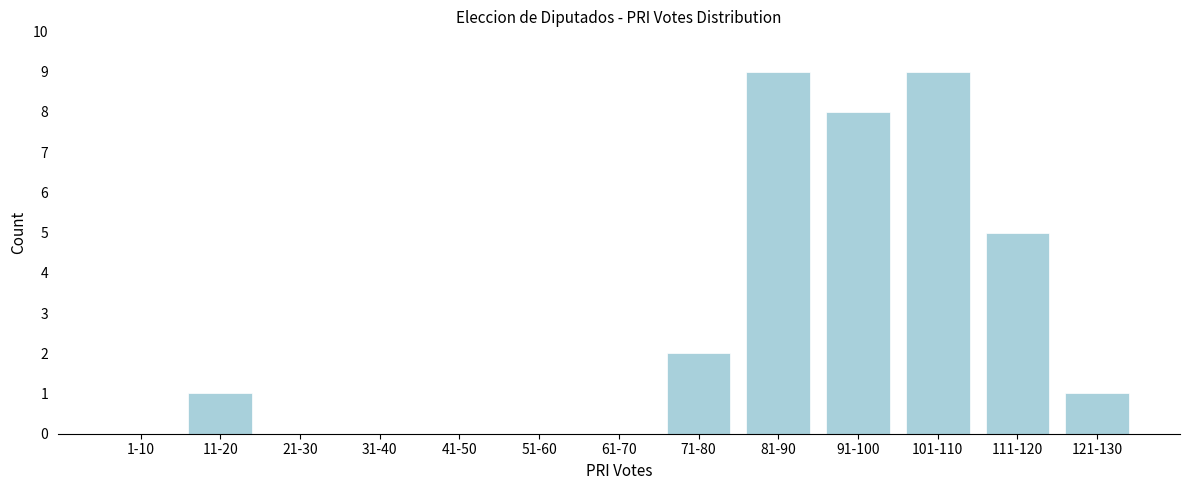

Reading left to right, list all the values displayed in this chart.

1-10=0	11-20=1	21-30=0	31-40=0	41-50=0	51-60=0	61-70=0	71-80=2	81-90=9	91-100=8	101-110=9	111-120=5	121-130=1